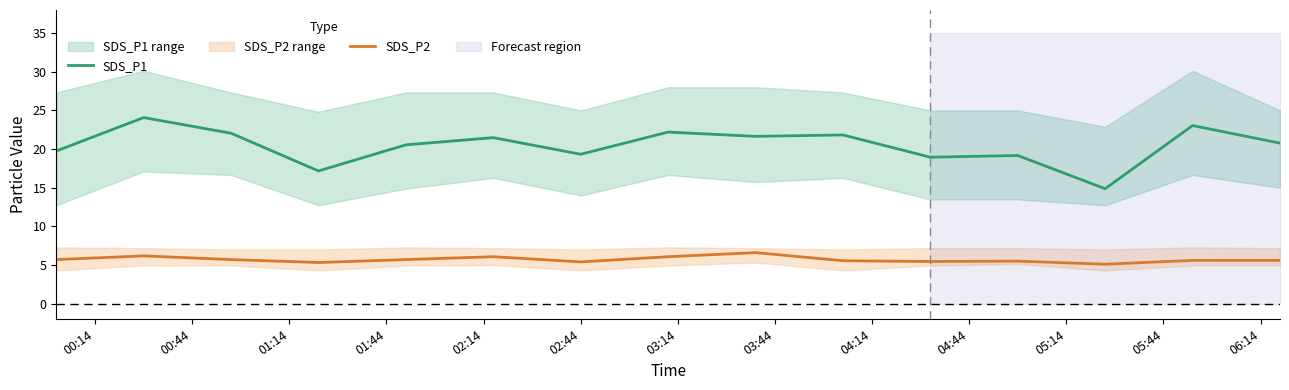

Does the chart have visible grid lines?

No